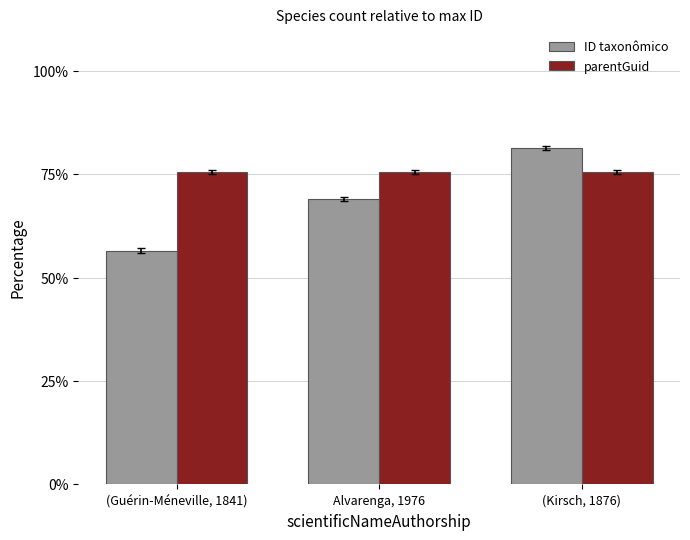

How many groups of bars are there?

3